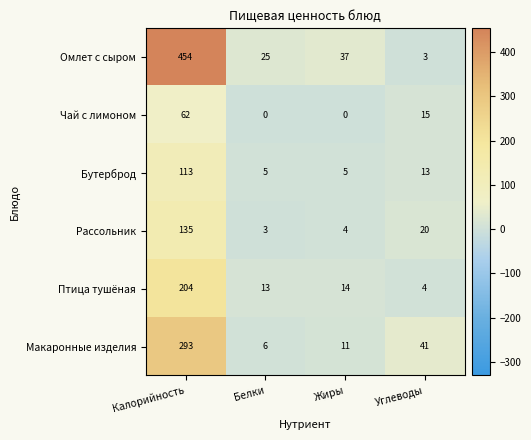

True or false: Бутерброд has a value of 5 at Углеводы.

False